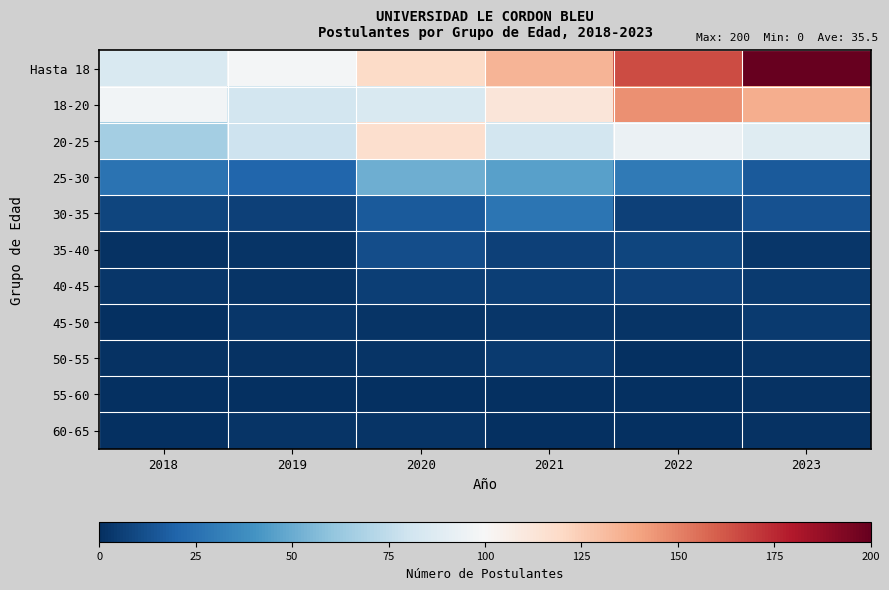

Reading right to left, extract all data points from this chart.

Hasta 18: 2023=200	2022=165	2021=134	2020=119	2019=98	2018=85
18-20: 2023=136	2022=146	2021=112	2020=85	2019=82	2018=97
20-25: 2023=88	2022=94	2021=82	2020=117	2019=79	2018=66
25-30: 2023=16	2022=29	2021=46	2020=51	2019=21	2018=26
30-35: 2023=13	2022=7	2021=27	2020=16	2019=7	2018=8
35-40: 2023=3	2022=8	2021=7	2020=11	2019=2	2018=1
40-45: 2023=4	2022=7	2021=6	2020=6	2019=2	2018=3
45-50: 2023=4	2022=2	2021=3	2020=2	2019=3	2018=0
50-55: 2023=2	2022=0	2021=4	2020=2	2019=1	2018=1
55-60: 2023=1	2022=0	2021=0	2020=0	2019=0	2018=0
60-65: 2023=1	2022=0	2021=0	2020=2	2019=2	2018=0